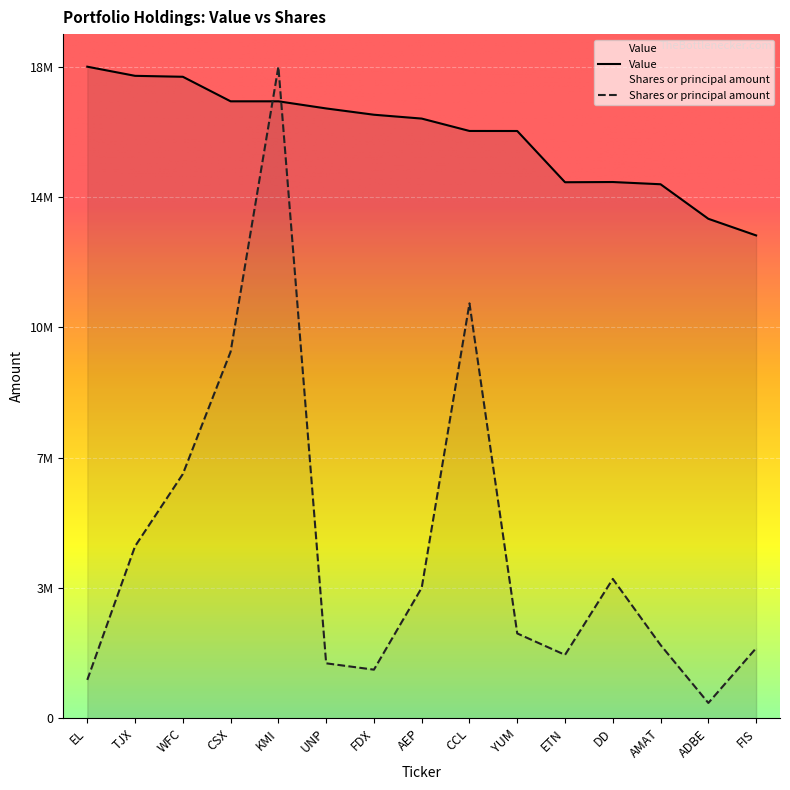

Which has a higher value, WFC or TJX?

TJX